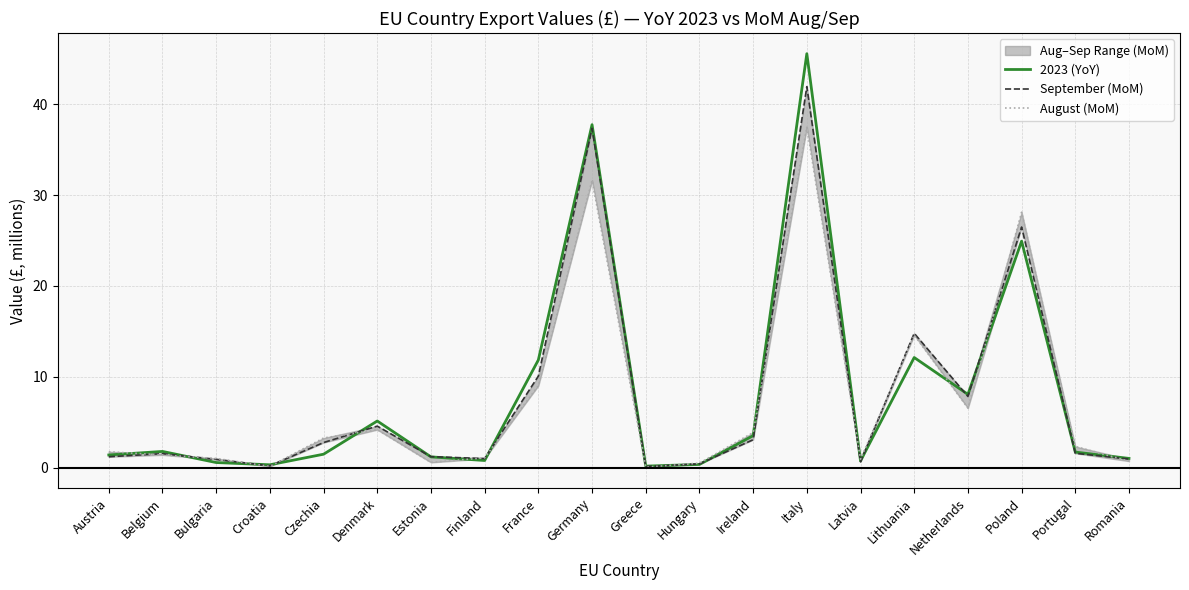

List the series in order of their peak value, highest first.

2023 (YoY), September (MoM), August (MoM)